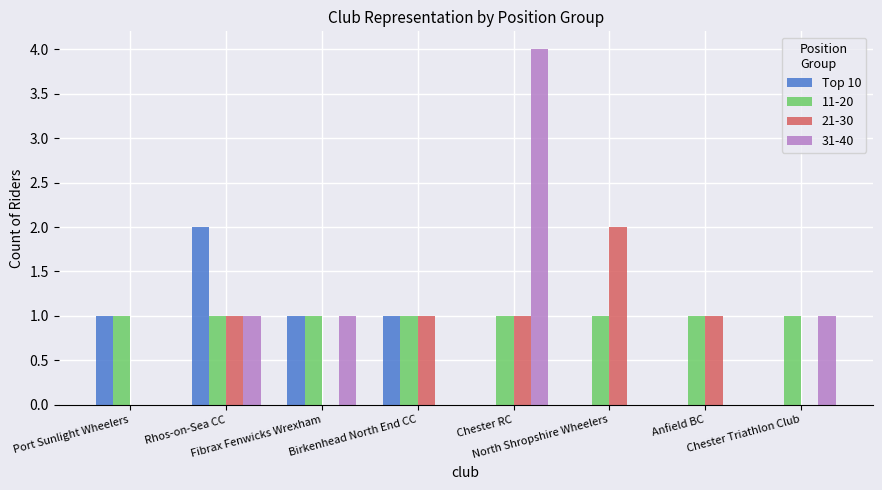

Are the bars horizontal?

No